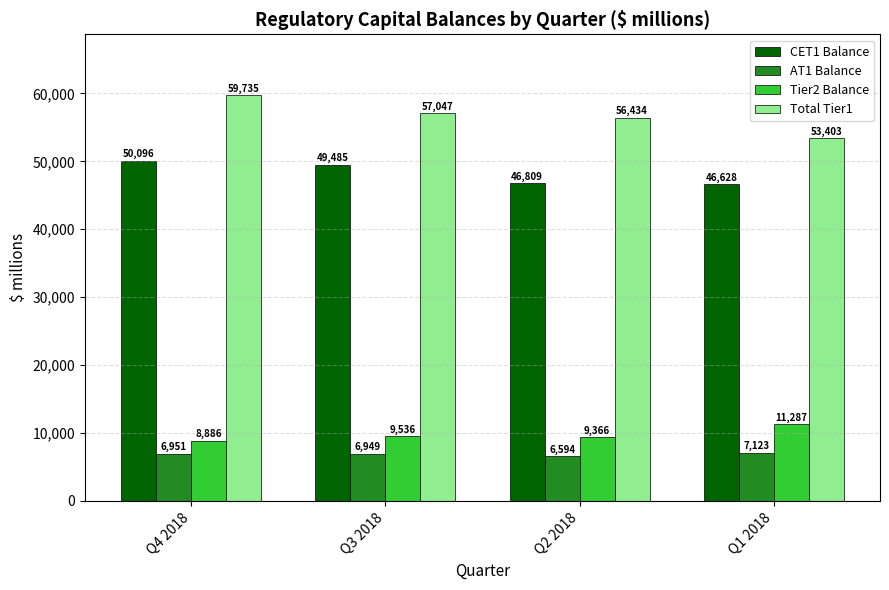

How many bars are there in each group?

4